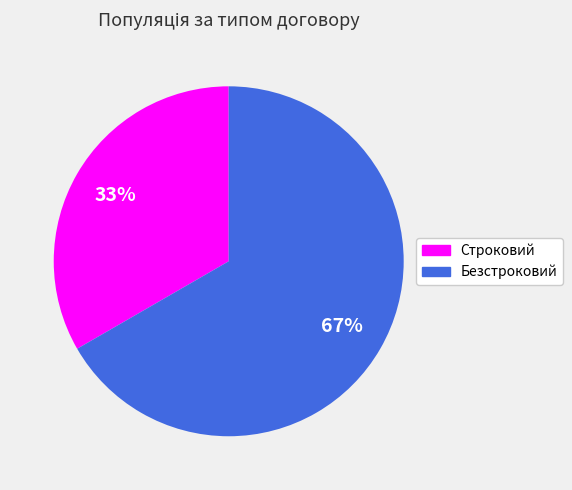

To the nearest percent, what portion does Строковий represent?

33%